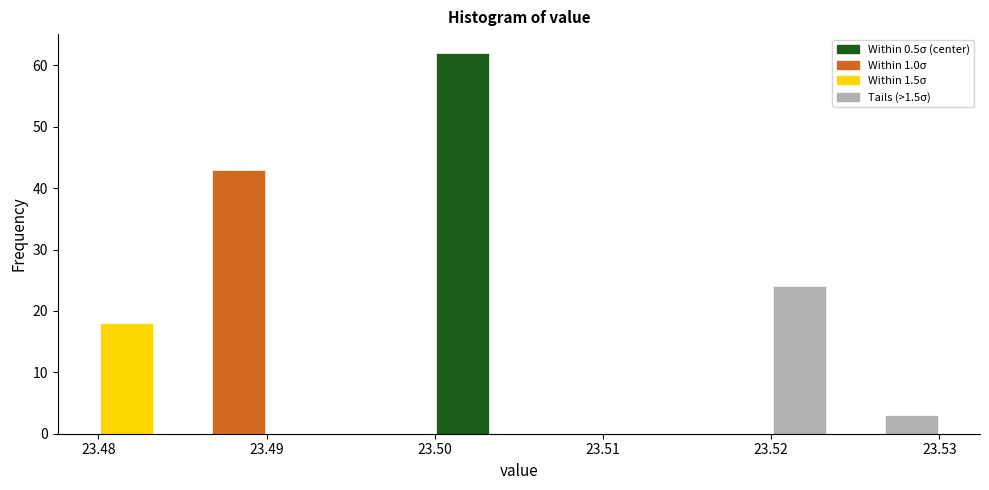

Read against the x-axis, roughly where is the centre of the tallest bar?

23.502